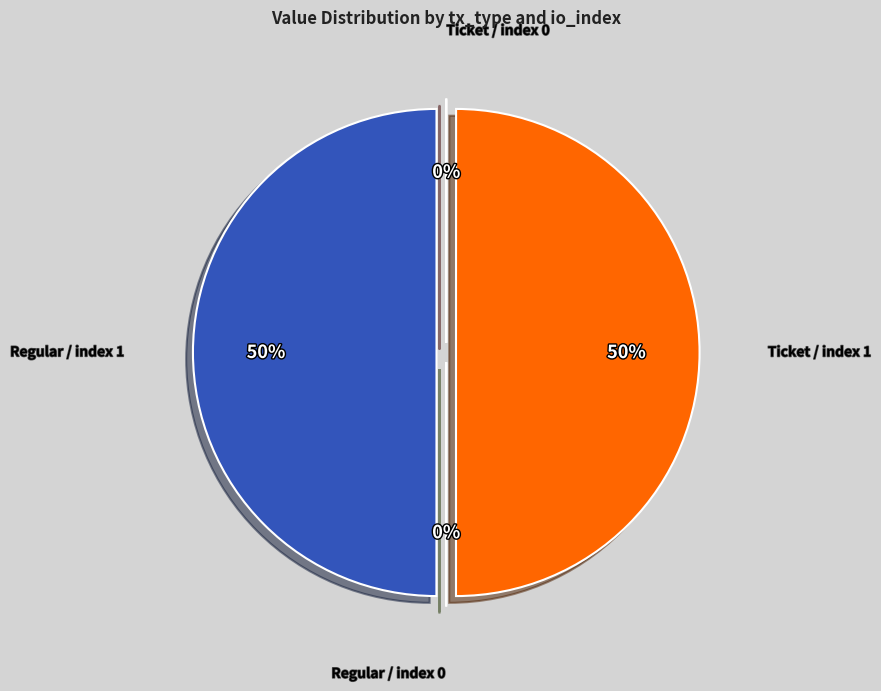

To the nearest percent, what is the difference between the largest and smallest slice percentages?

50%